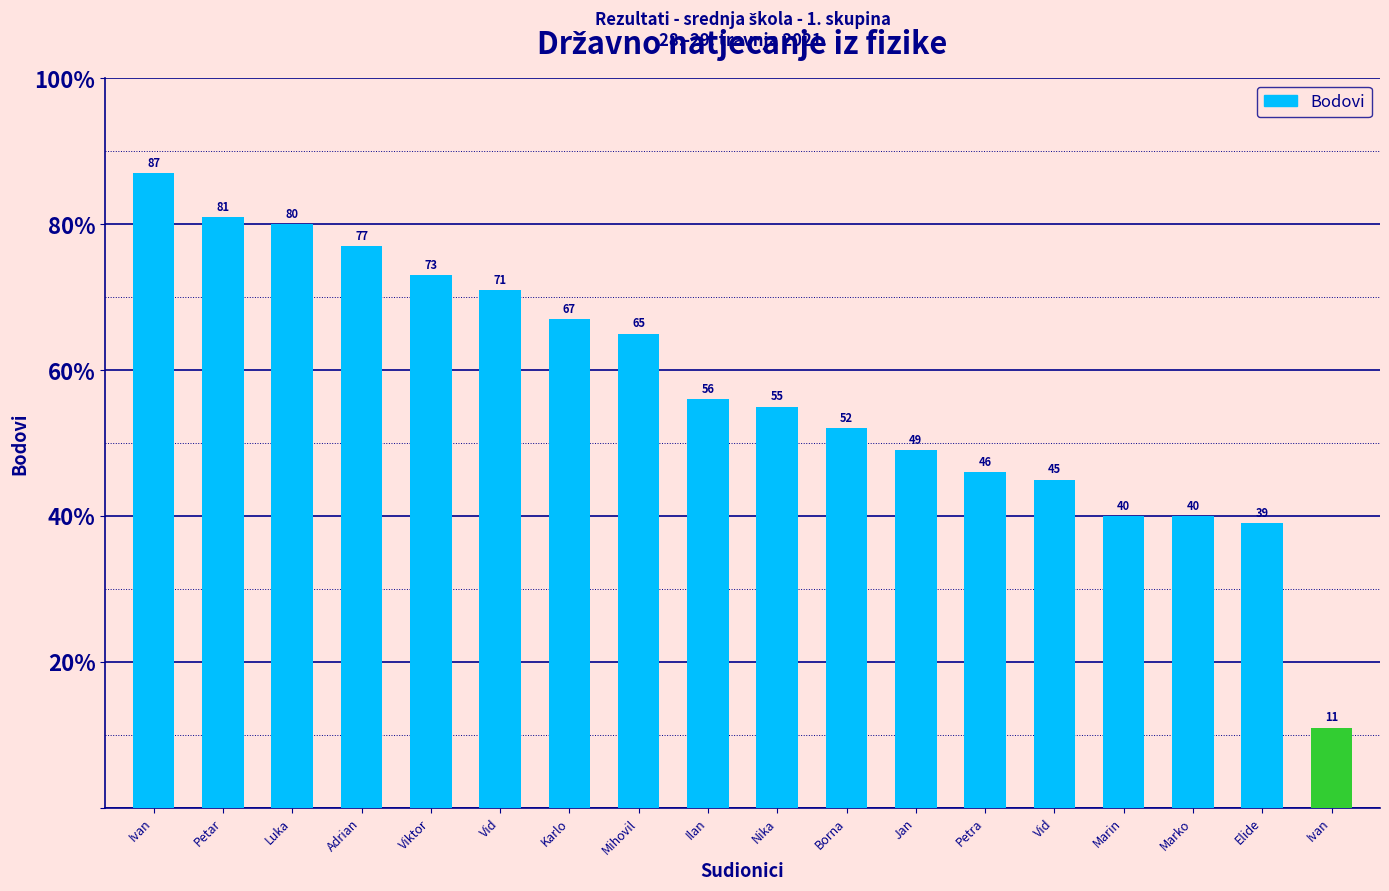

How many bars are there in total?

18